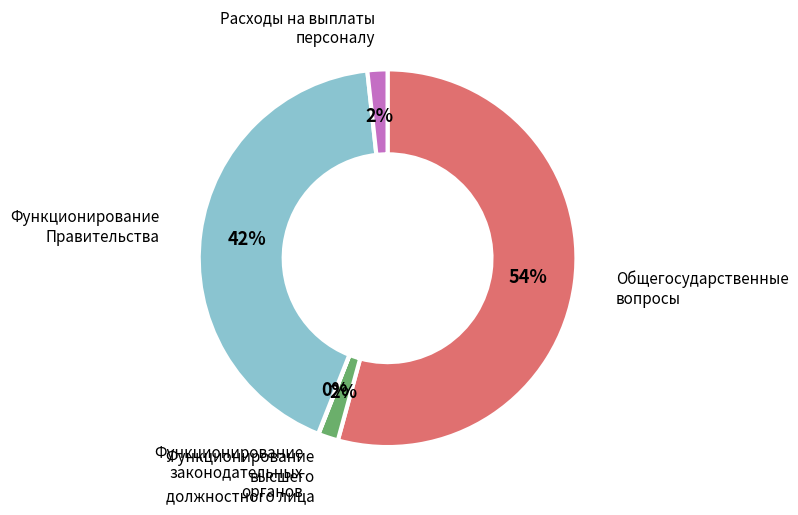

Which slice is the largest?

Общегосударственные вопросы